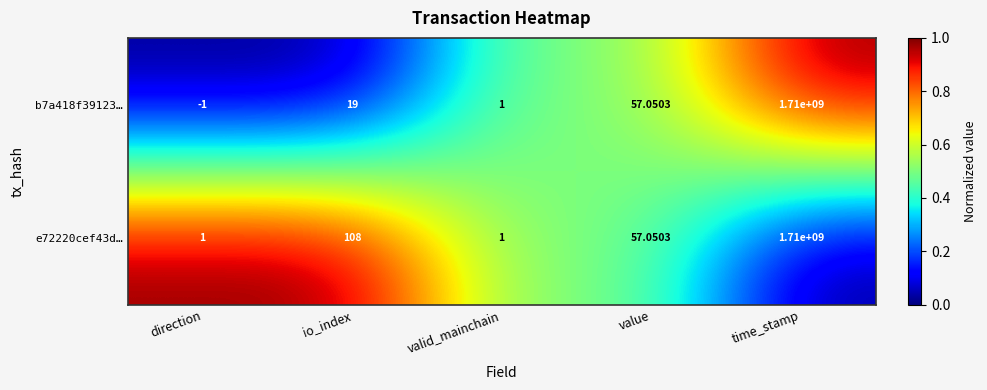

What is the spread (max minus min) of values at io_index?

89.0